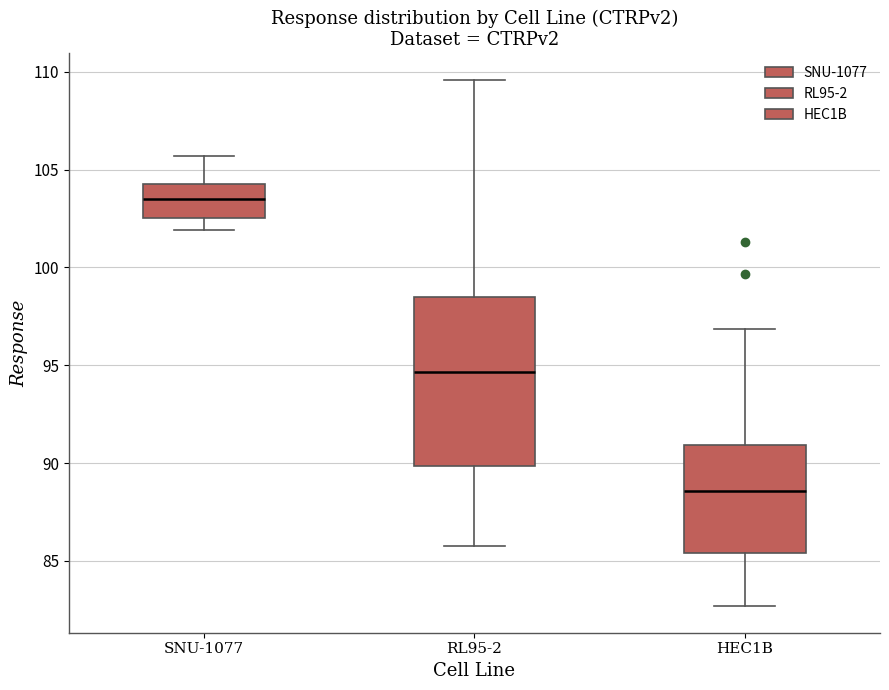

Where is the upper edge of the box for SNU-1077 on the y-axis? The values are not printed on the chart, so give them approximately, as read against the axis.

104.5